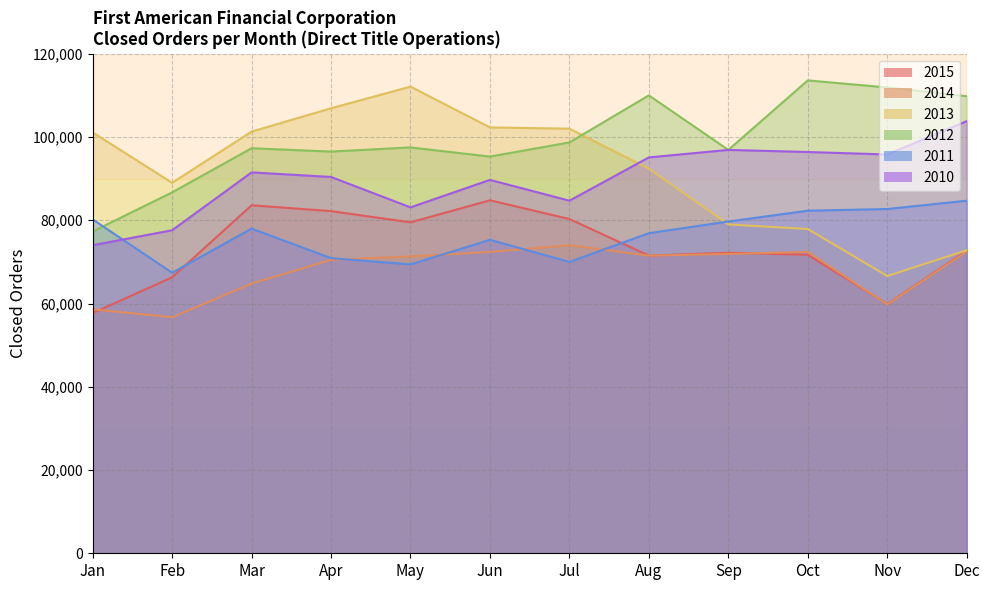

Which series has the widest spread of values?

2013